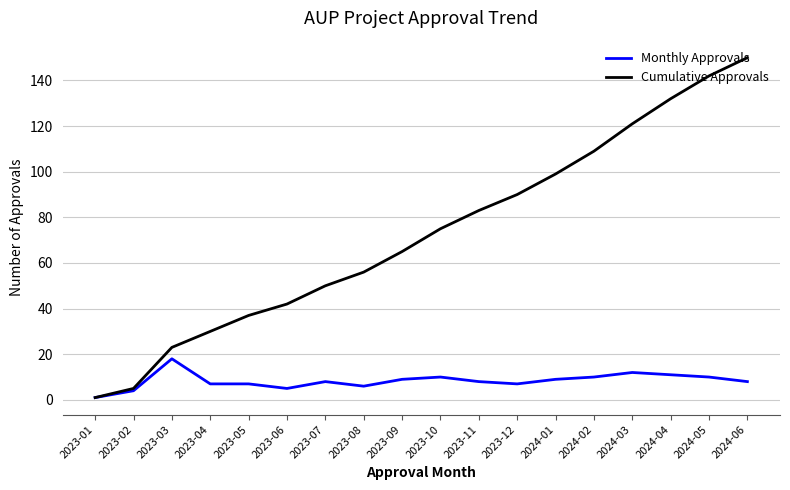

Rank the series by their average value, from highest to lowest.

Cumulative Approvals, Monthly Approvals